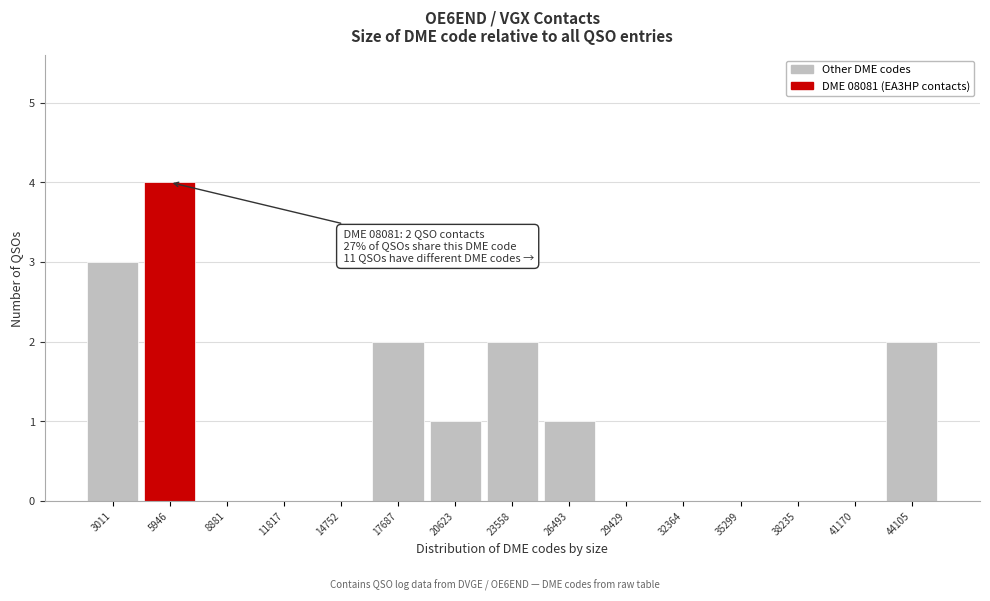

Reading left to right, what are all the values shown in this chart?

3011=3	5946=4	8881=0	11817=0	14752=0	17687=2	20623=1	23558=2	26493=1	29429=0	32364=0	35299=0	38235=0	41170=0	44105=2